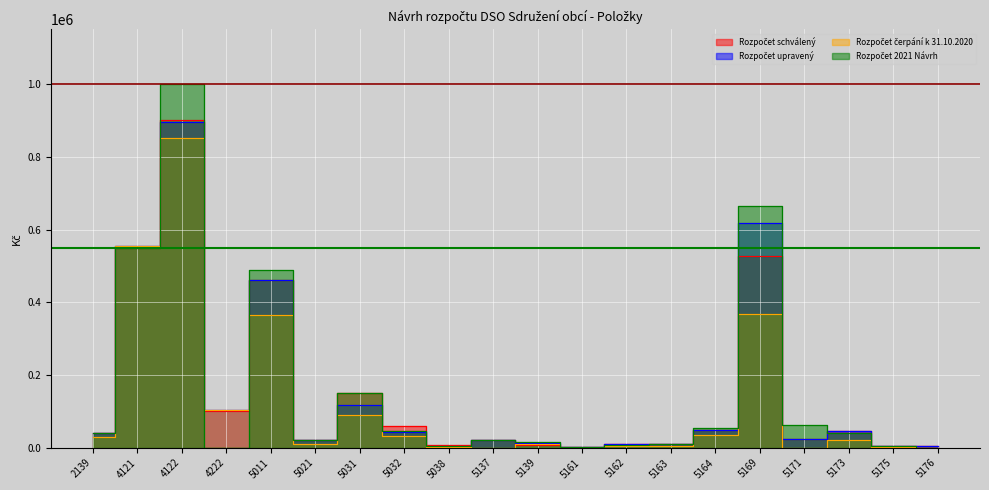

Where does the Rozpočet čerpání k 31.10.2020 series first go above 22312?

2139